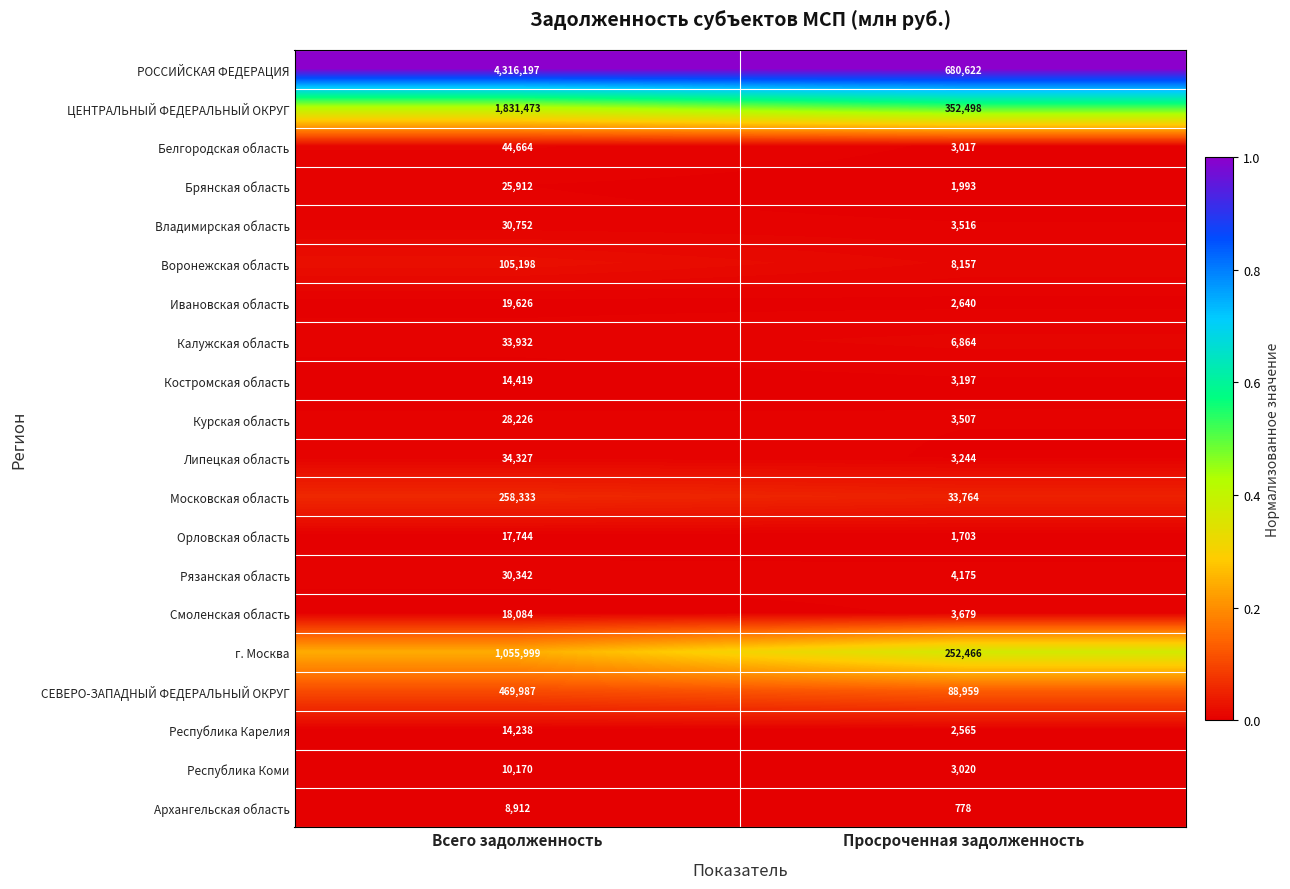

Which series has the largest total across all categories?

РОССИЙСКАЯ ФЕДЕРАЦИЯ